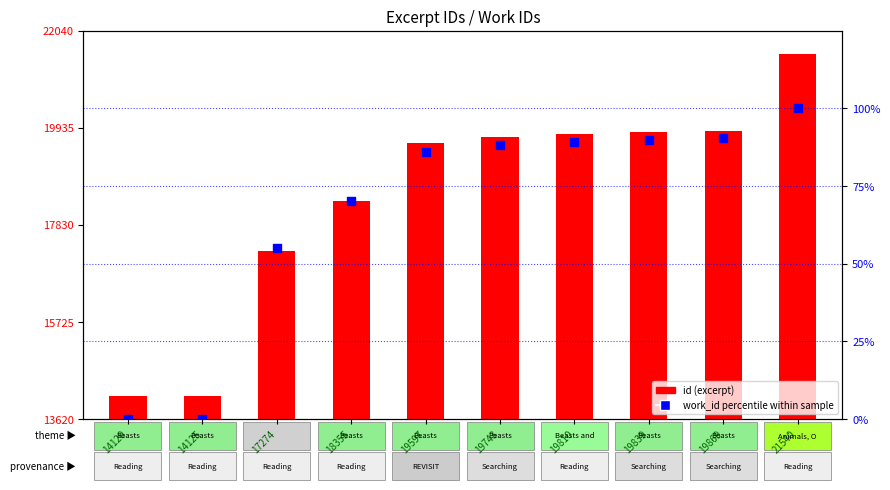

Which has a higher value, 14125 or 19869?

19869